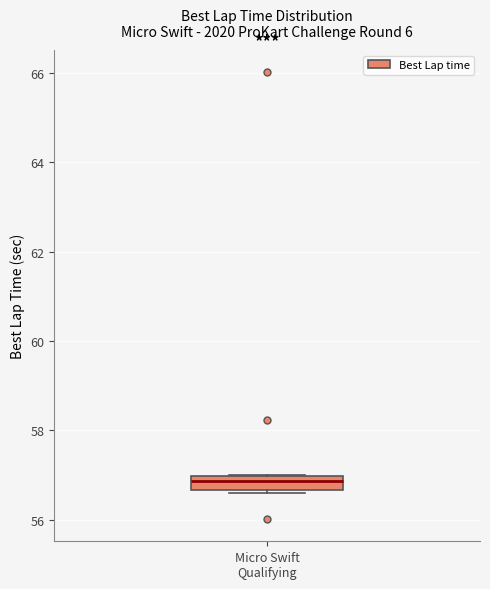

Read this box plot against the y-axis: the position of the median line, the range covered by the box, and the ends of both whiskers. The values are not printed on the chart, so give them approximately, as read against the axis.

median 56.8, box 56.6 to 57.0, whiskers 56.6 (just below the box's lower edge) to 57.0